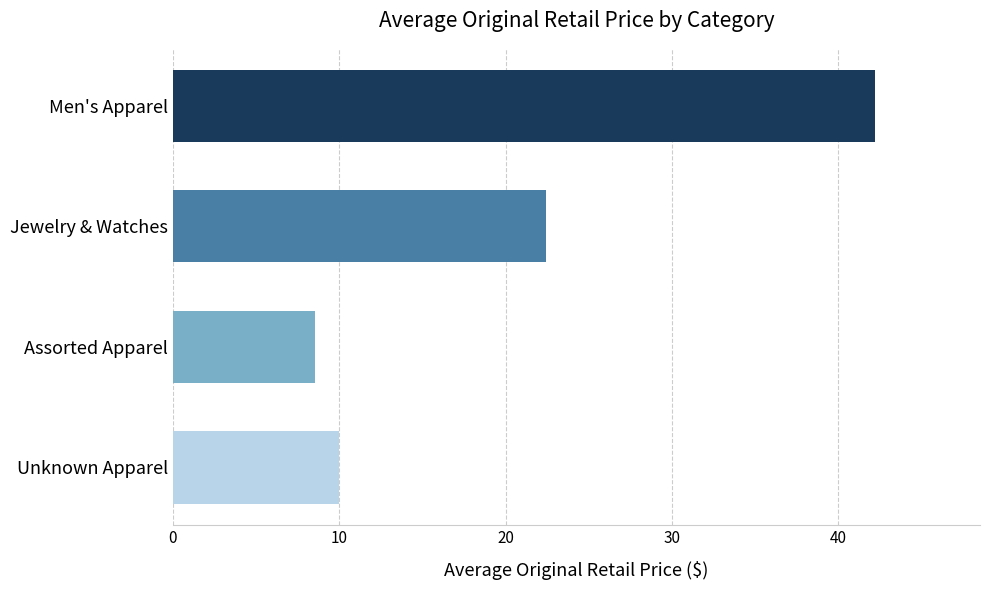

How many data points does each series have?

4